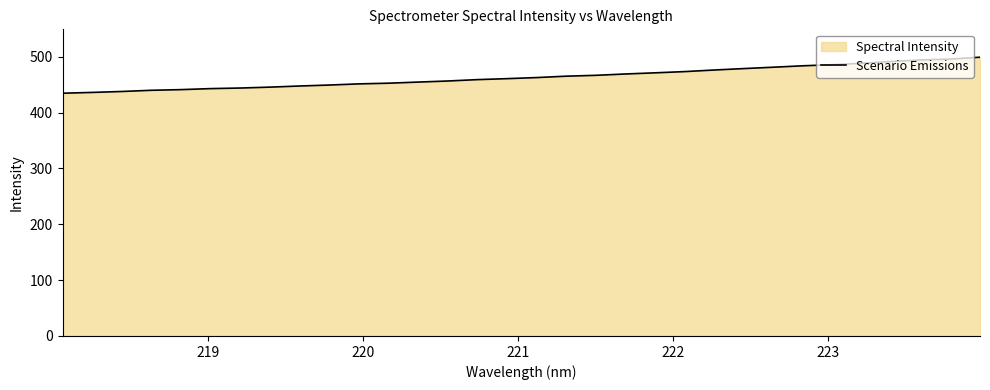

What is the difference between the second highest and second lowest values?

59.7